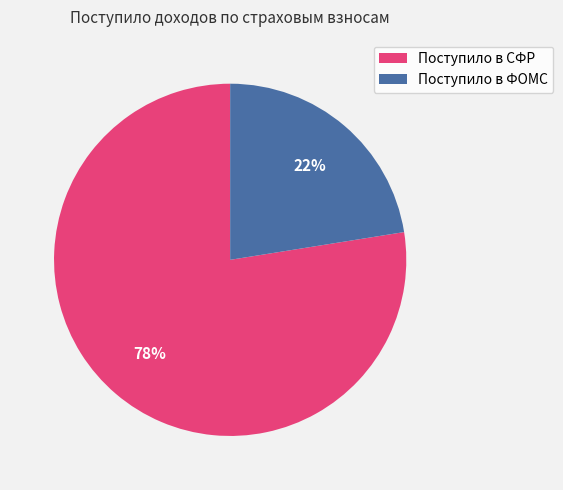

To the nearest percent, what portion does Поступило в СФР represent?

78%